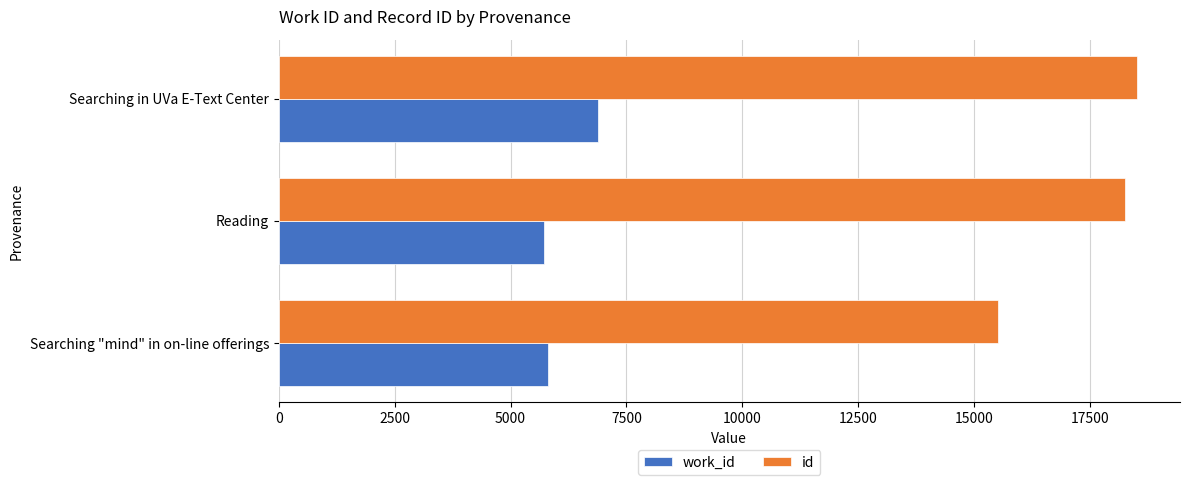

Where is work_id nearest to the value 6298?

Searching "mind" in on-line offerings